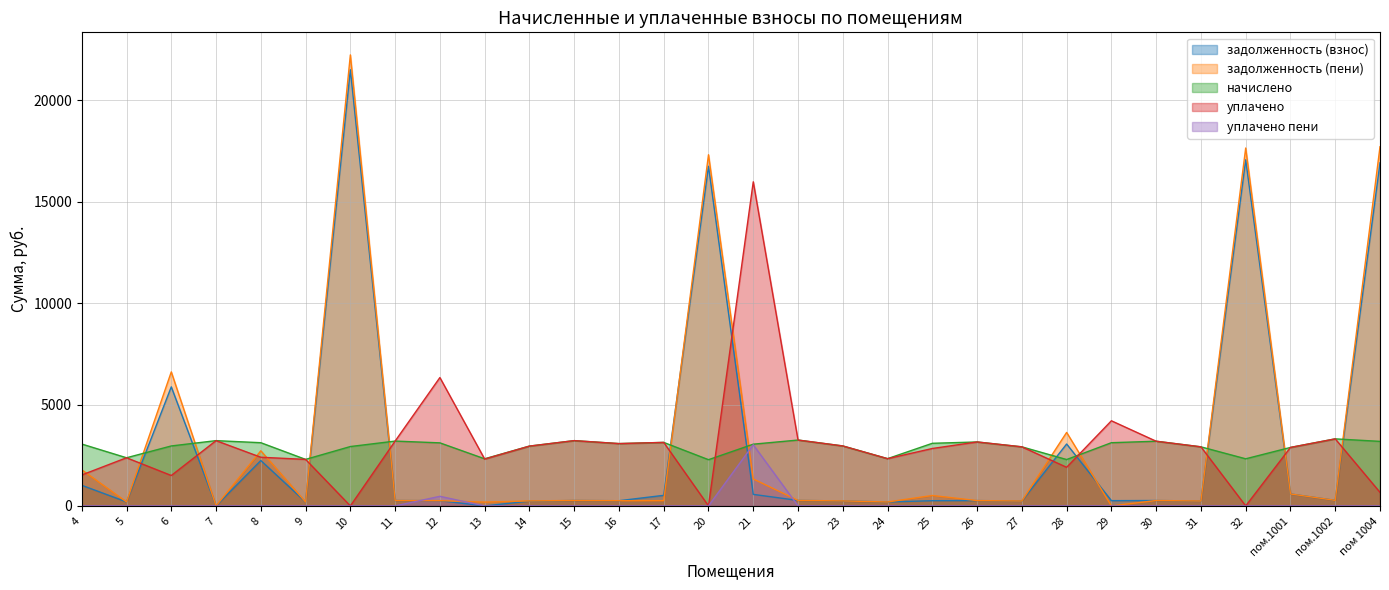

Which category has the lowest value across all series?

7